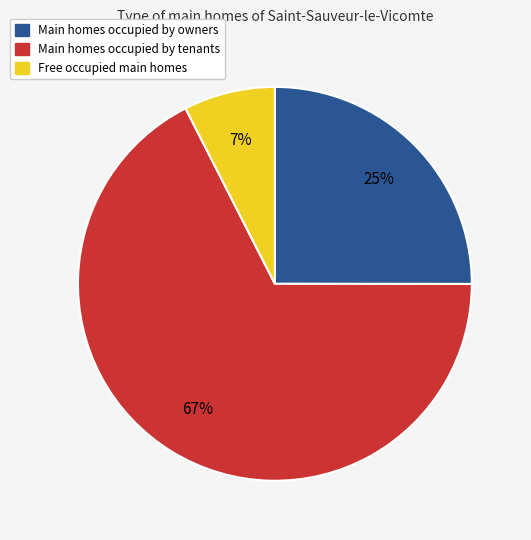

How many segments does this pie chart have?

3